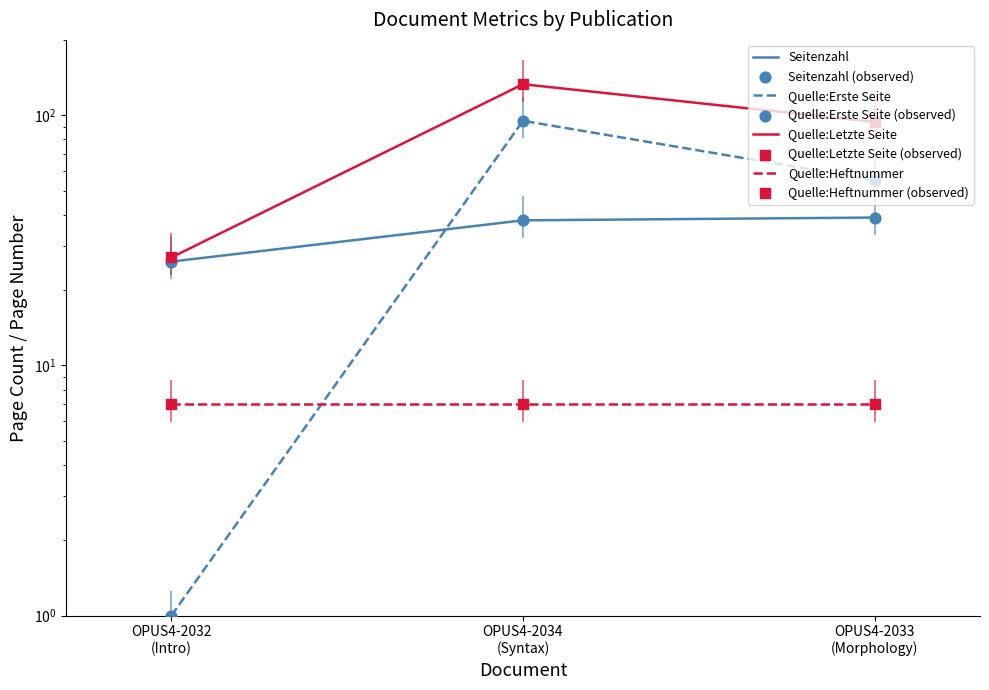

Which series contains the lowest Y value?

Quelle:Erste Seite